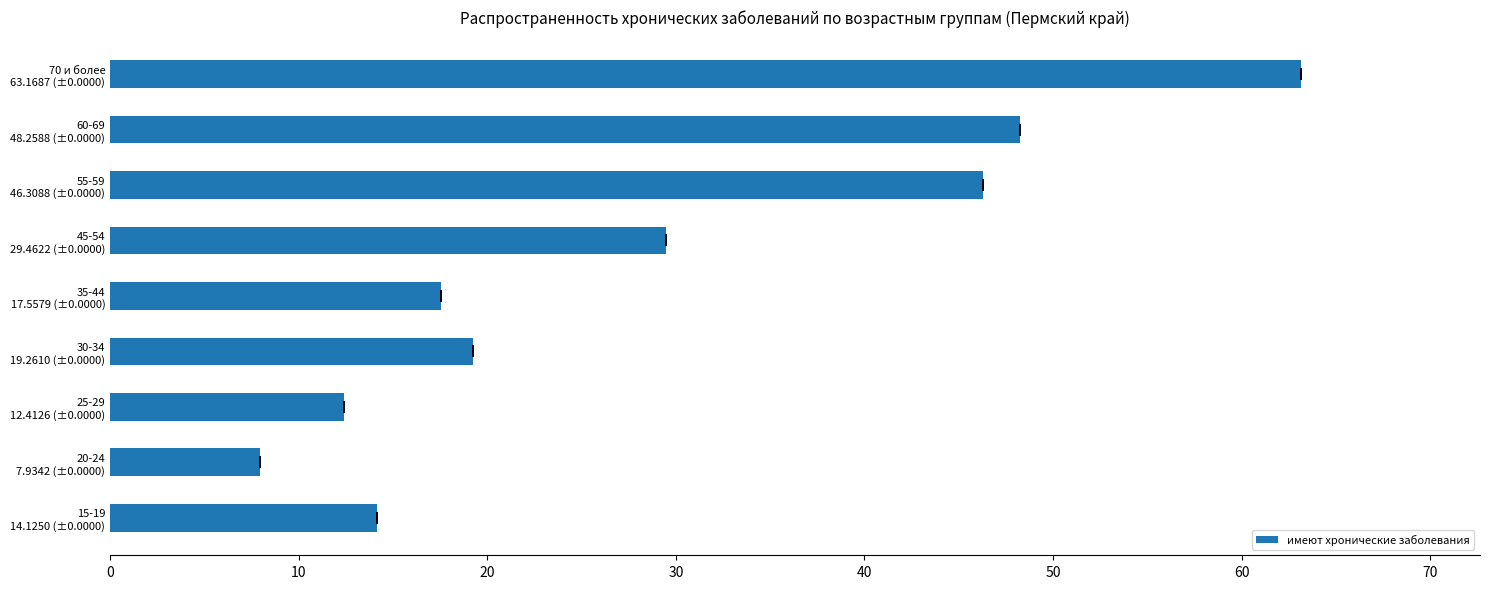

Count the number of data series in this chart.

1